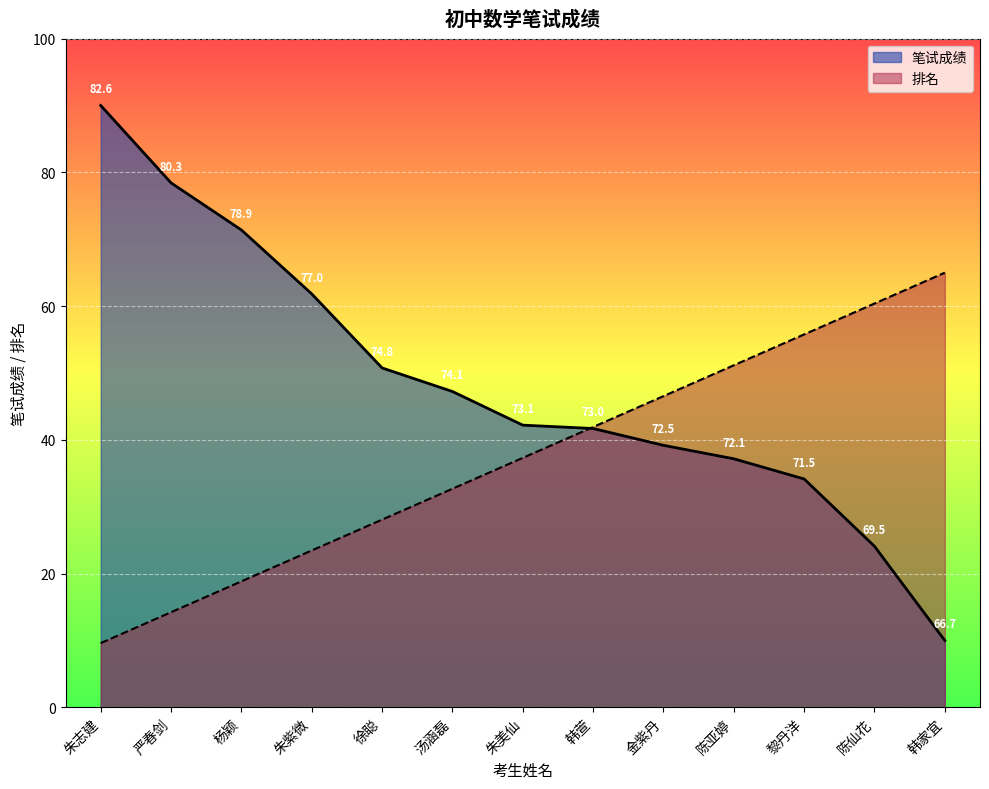

Where is 排名 nearest to the value 37?

朱美仙